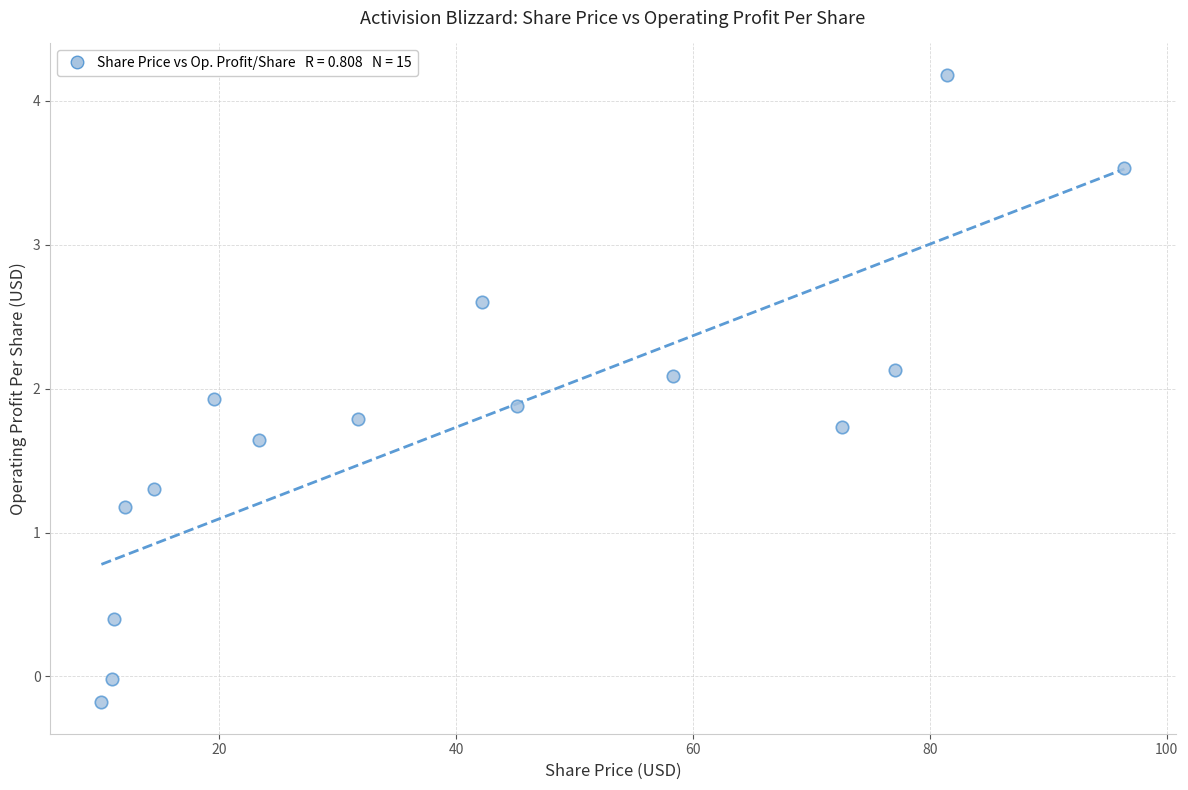

What Y value in the scatter plot is closest to 1?

1.2